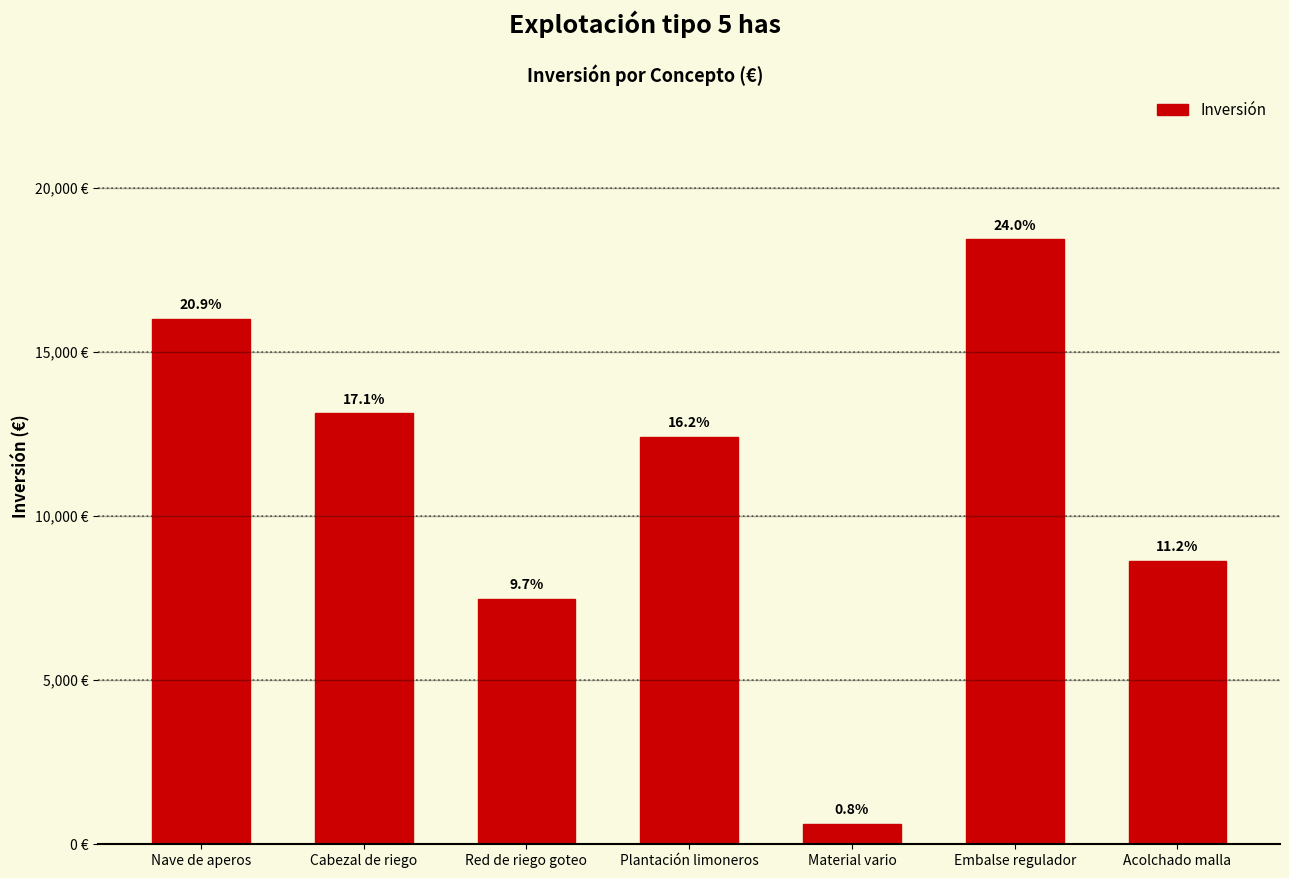

Does the chart contain any negative values?

No